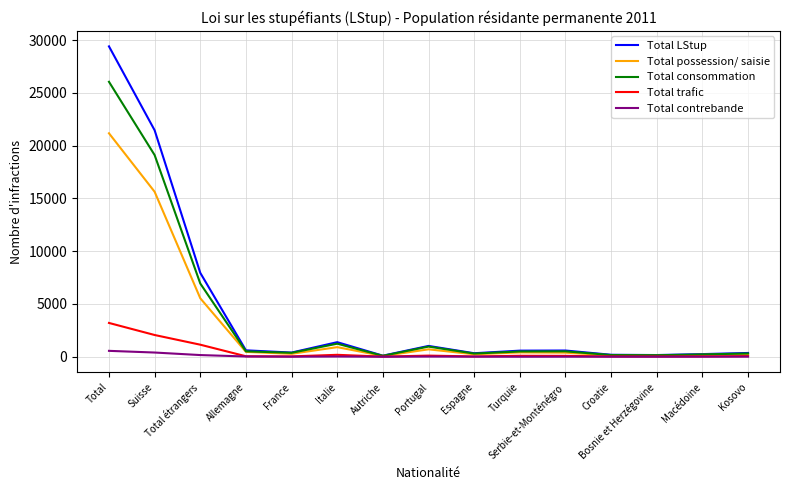

At how many categories does at least one series exceed 13585?

2